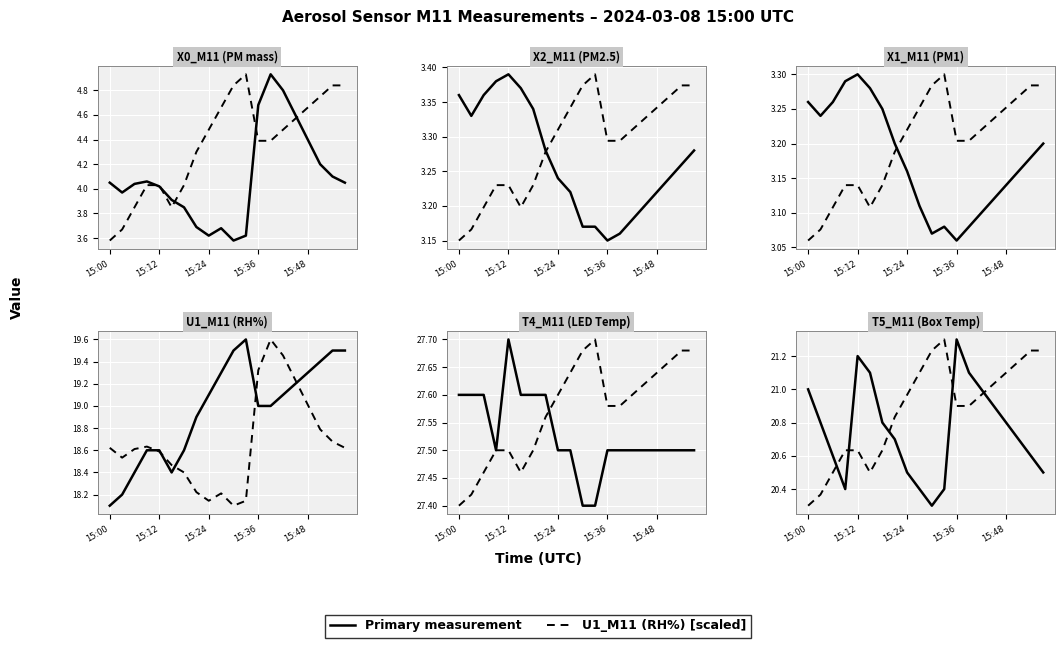

Which category has the highest value in the X0_M11 (PM mass) series?

15:39